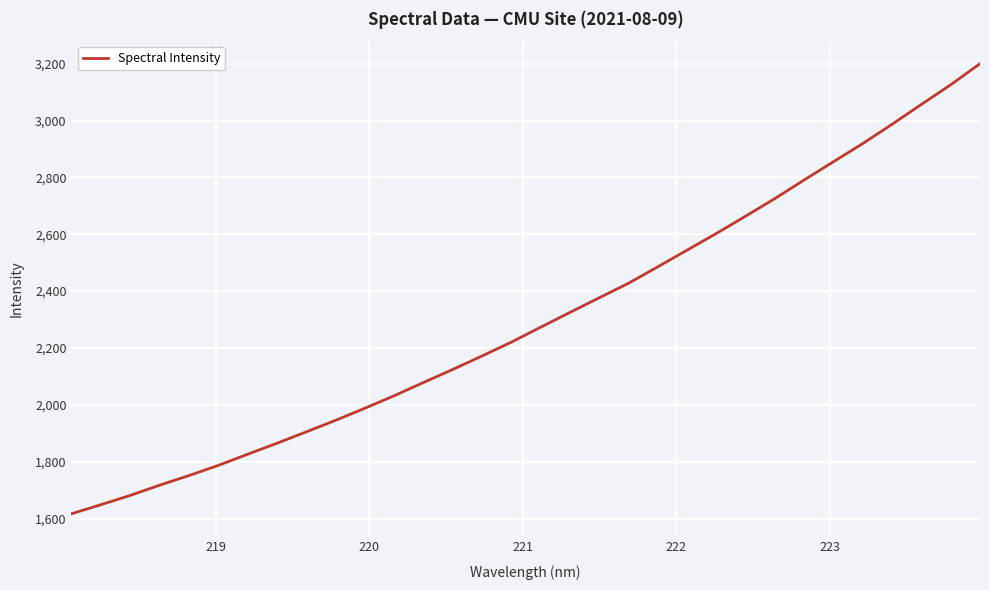

What is the difference between the maximum and minimum values?

1583.4